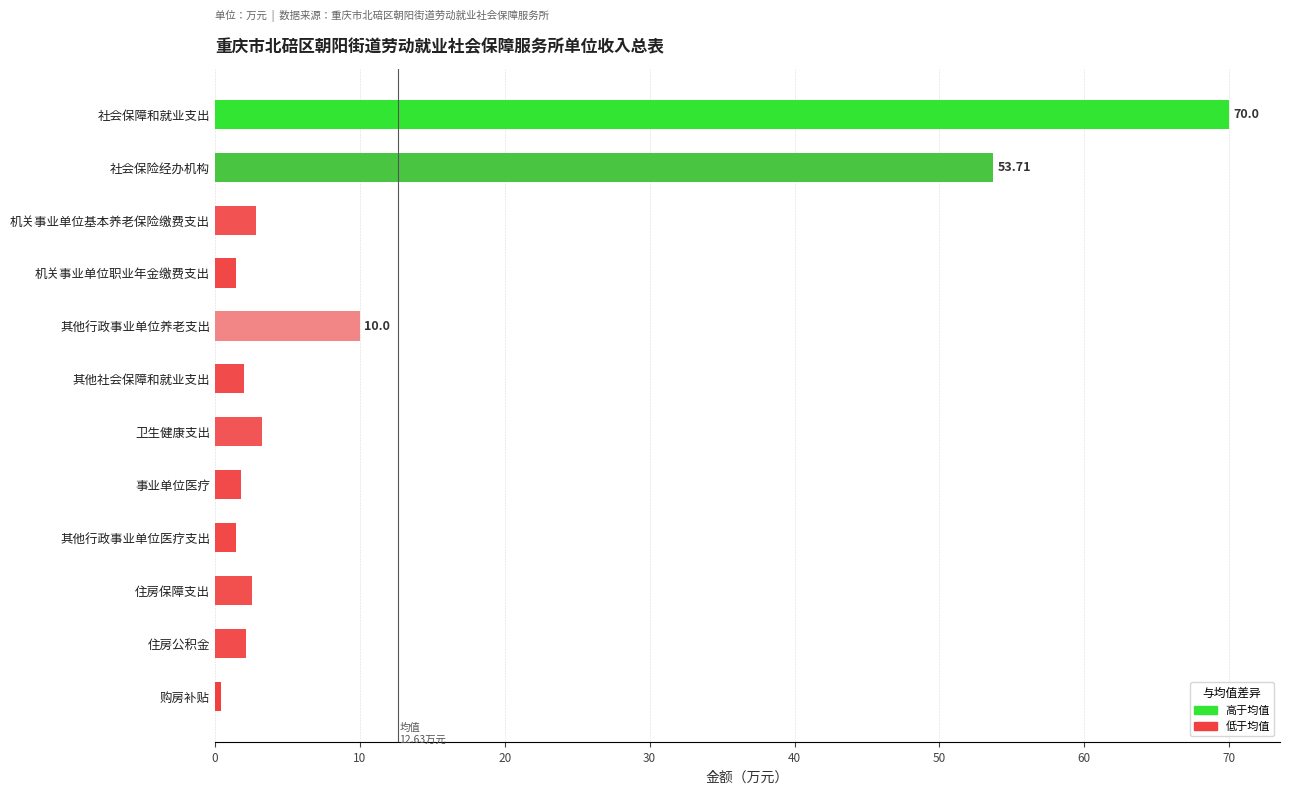

Where is the data nearest to the value 35?

社会保险经办机构